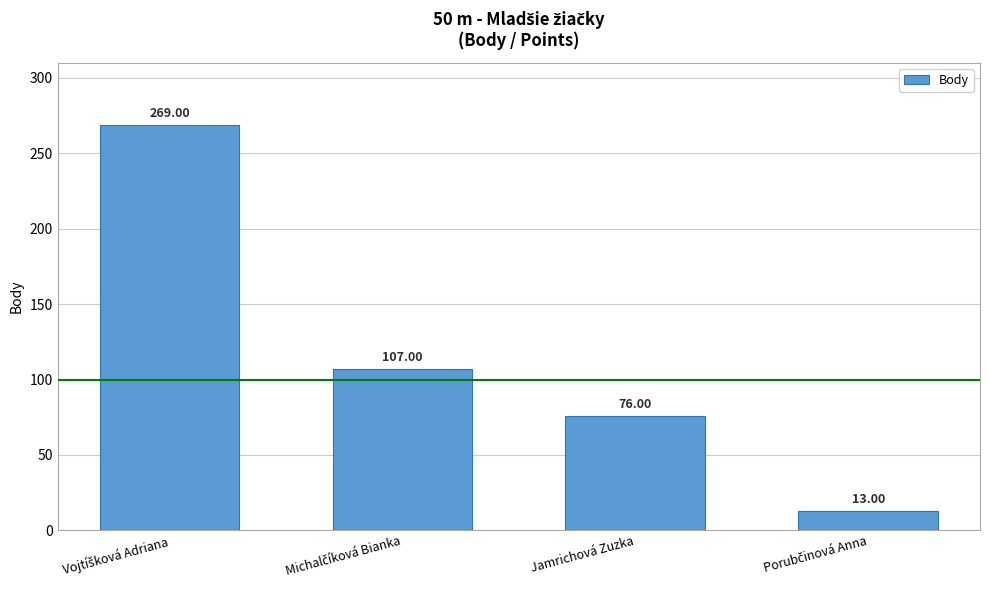

What is the sum of all values?

465